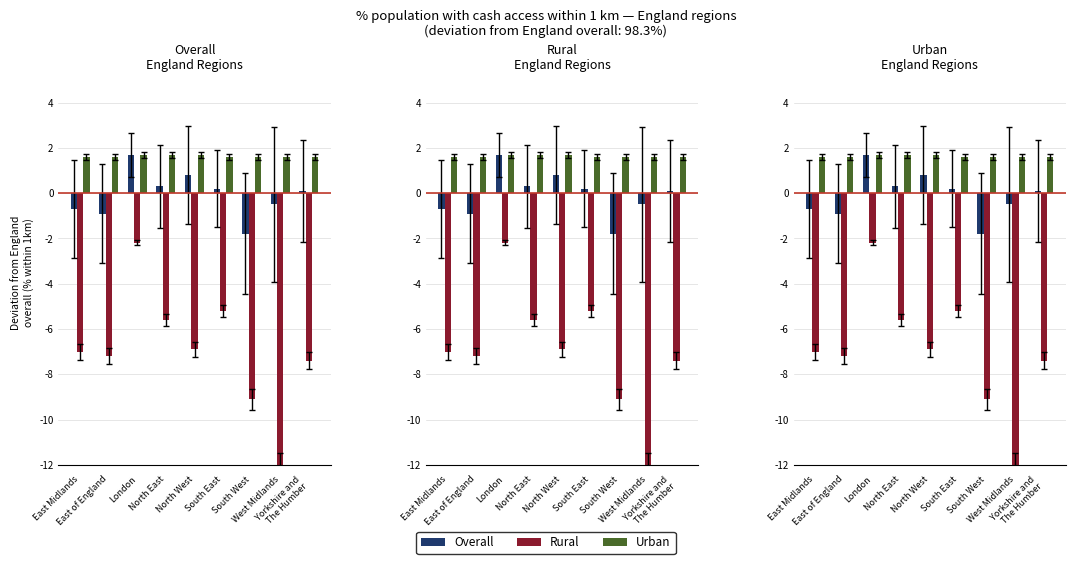

What value does the Overall (1km) series have at East Midlands?

-0.7